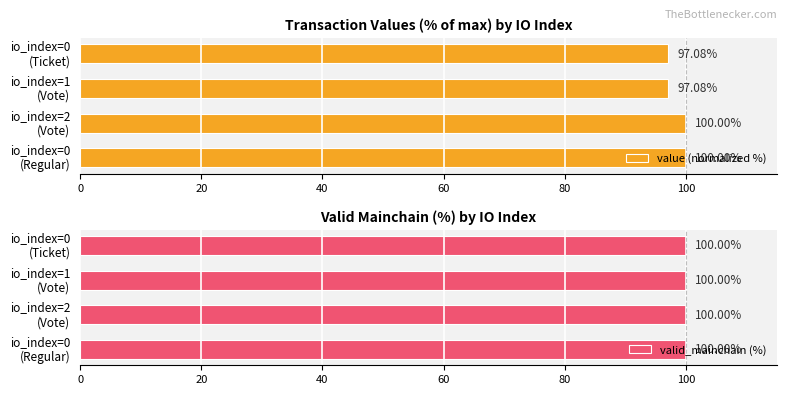

What is the difference between the second highest and minimum values in the value (normalized %) series?

2.9